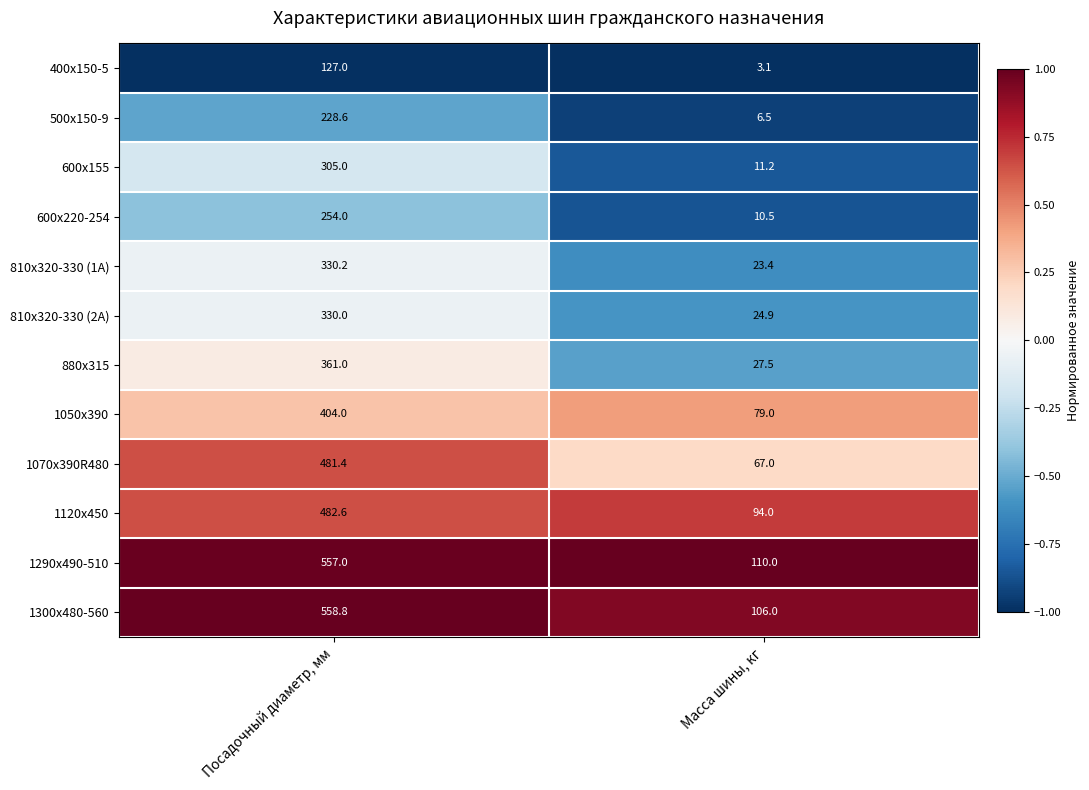

What is the minimum value shown in the chart?

3.1